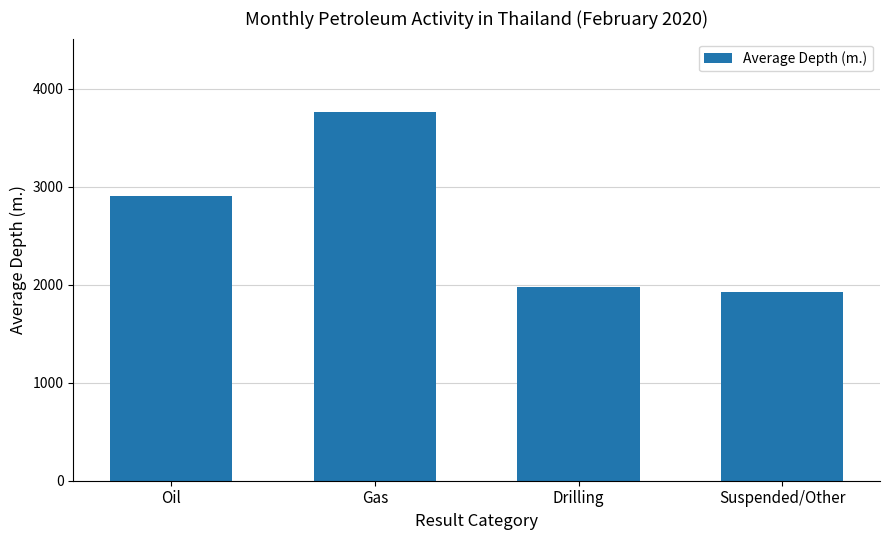

True or false: the data shows 2911.9 at Oil.

True